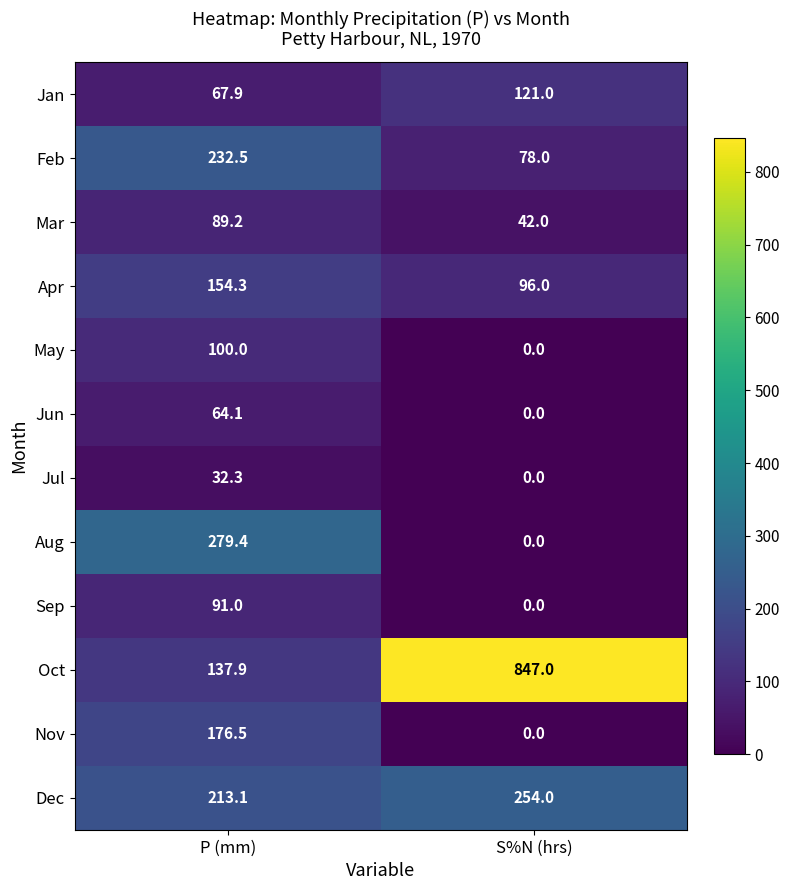

At how many categories does at least one series exceed 45?

2